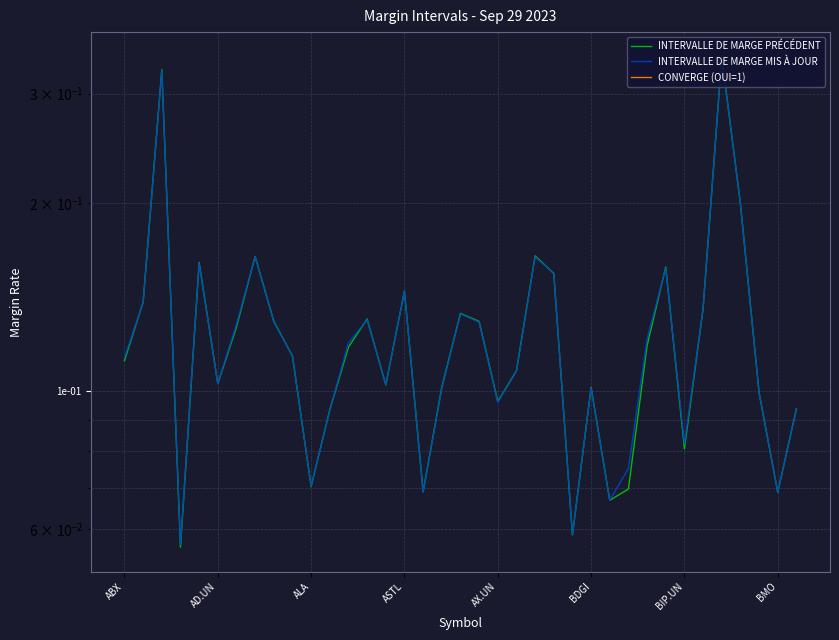

Between which two adjacent categories do INTERVALLE DE MARGE PRÉCÉDENT and INTERVALLE DE MARGE MIS À JOUR first intersect?

ABX and AD.UN